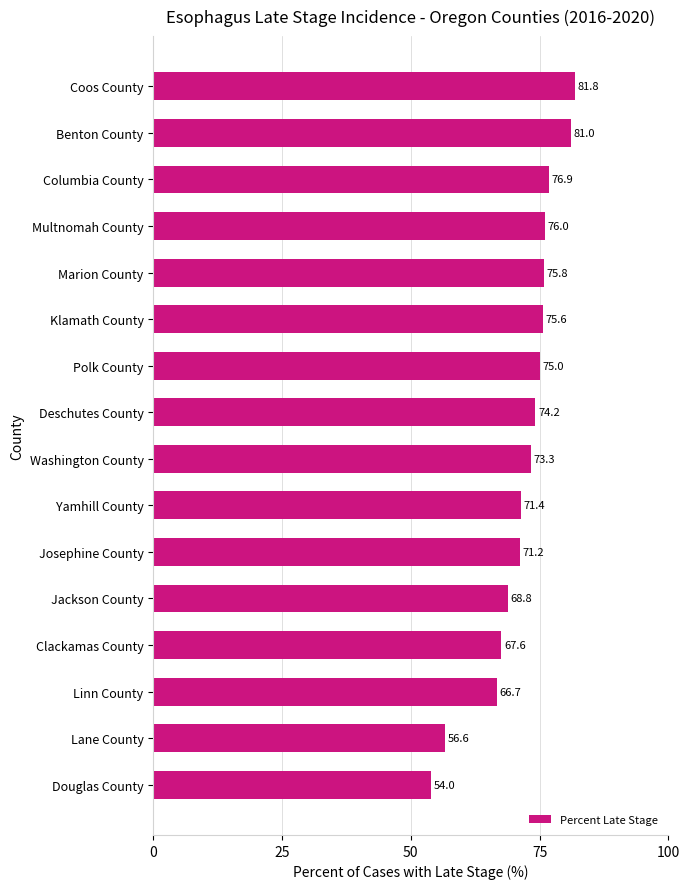

What is the change in value from Multnomah County to Lane County?

-19.4